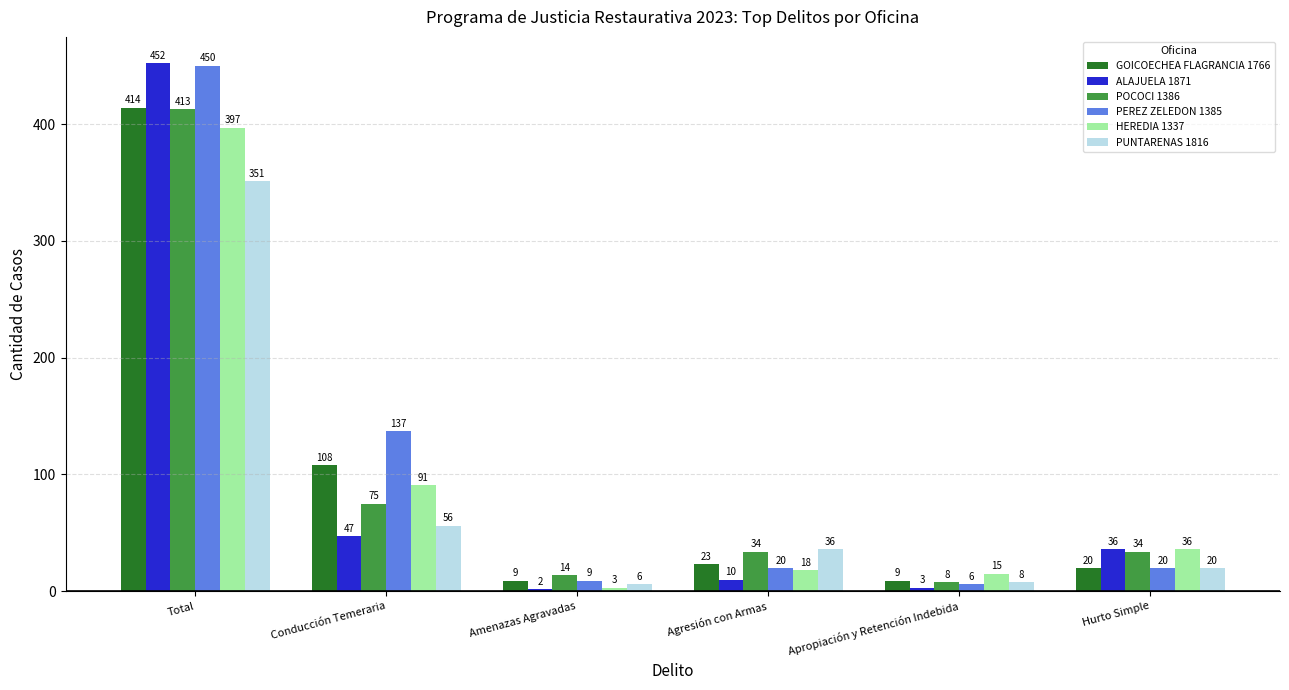

What is the maximum value for HEREDIA 1337?

397